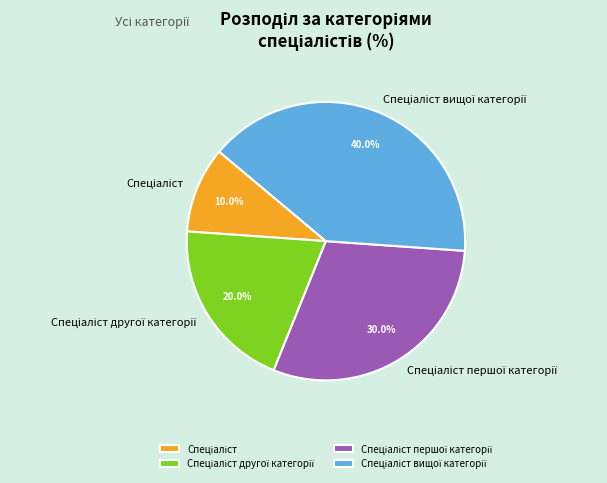

Does any single category account for the majority?

No